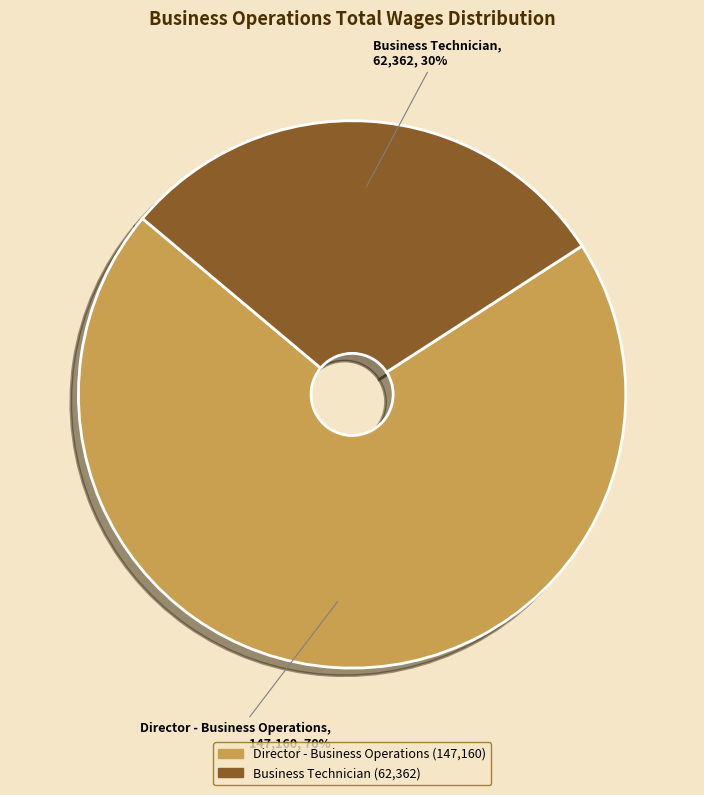

To the nearest percent, what is the combined percentage of Business Technician and Director - Business Operations?

100%